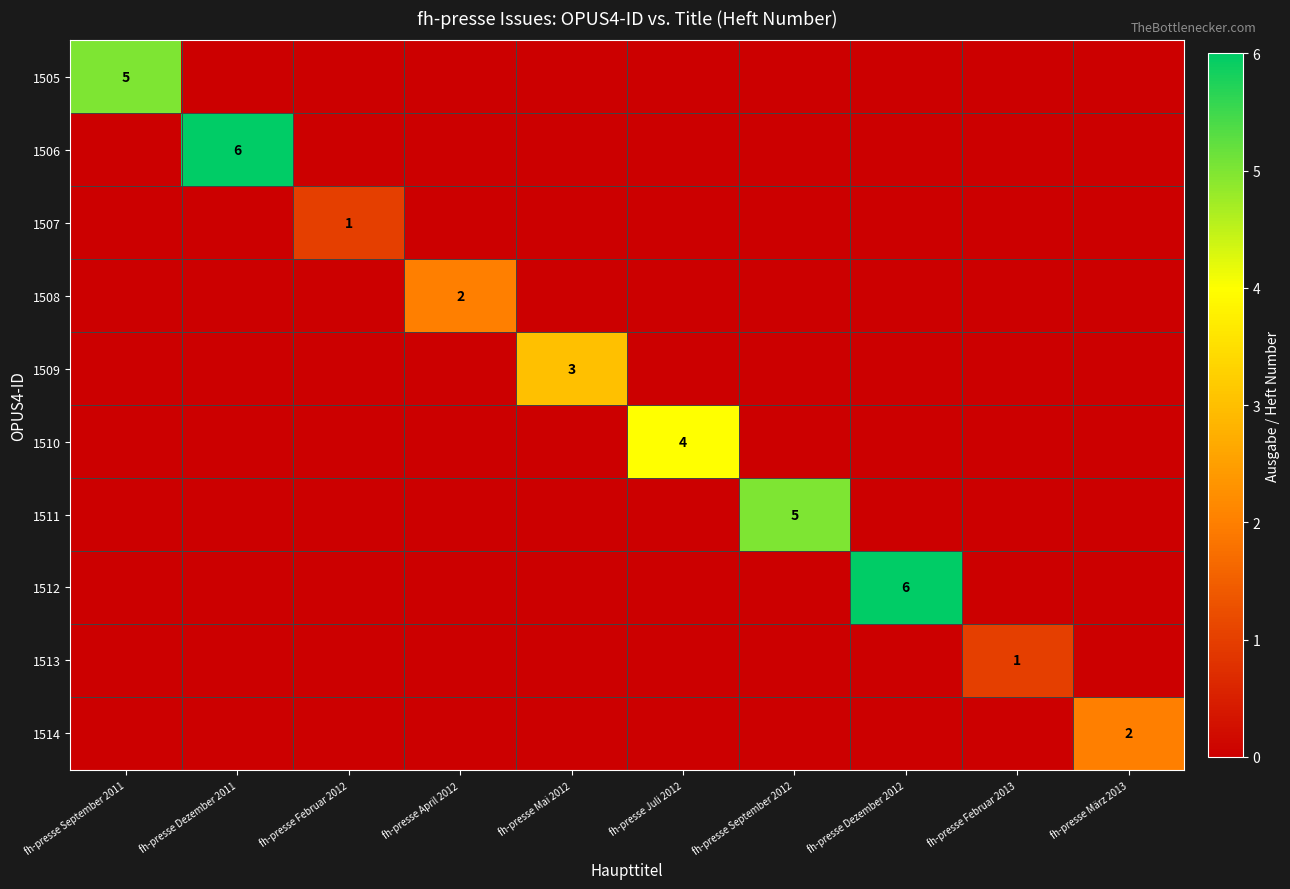

The 1510 series shows 4 at fh-presse Juli 2012. True or false?

True